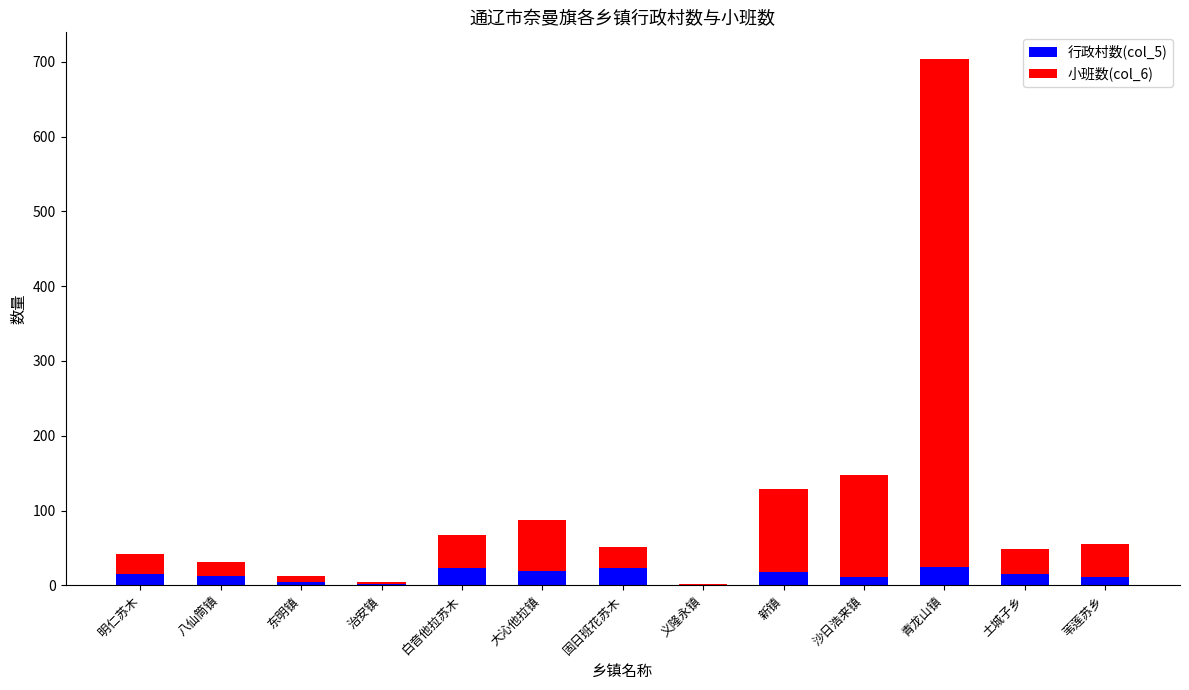

Is it true that 行政村数(col_5) equals 23 at 白音他拉苏木?

True